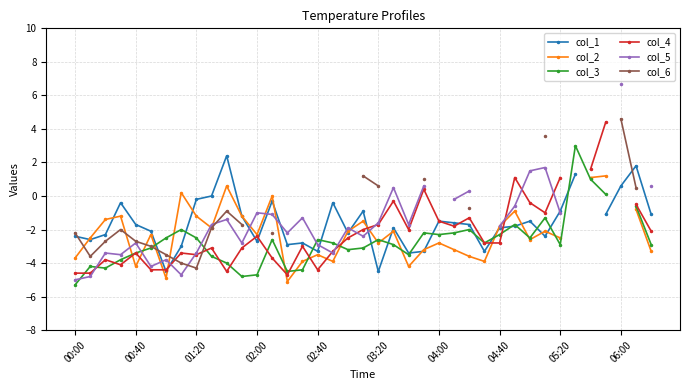

At how many categories does at least one series exceed -1?

23